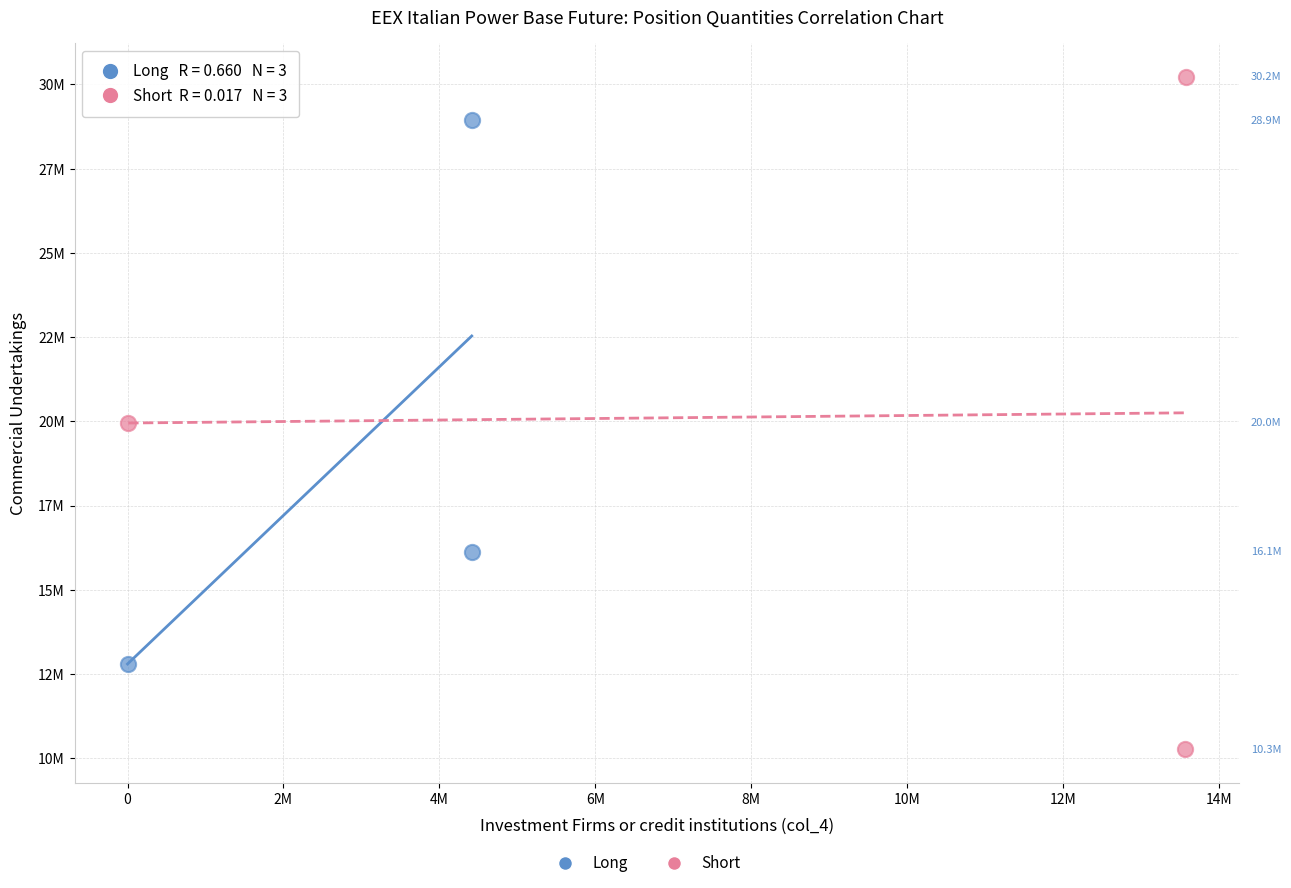

Which series reaches the maximum Y coordinate?

Short